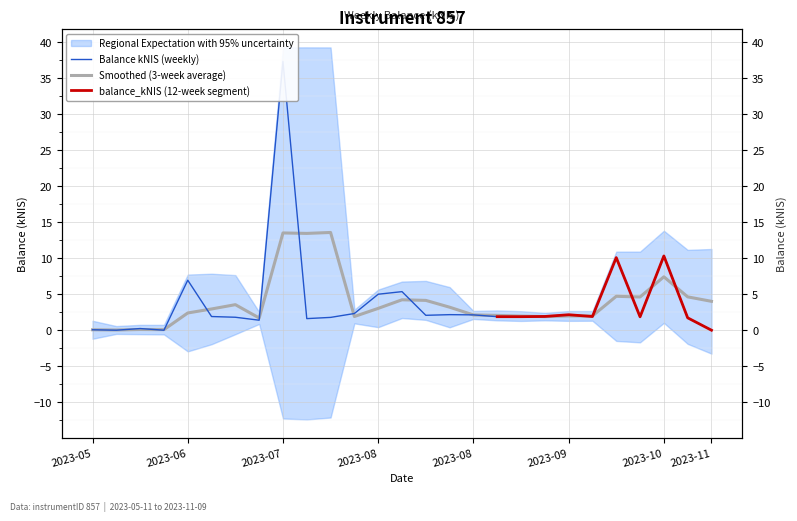

At which label does the data first exceed 1?

2023-06